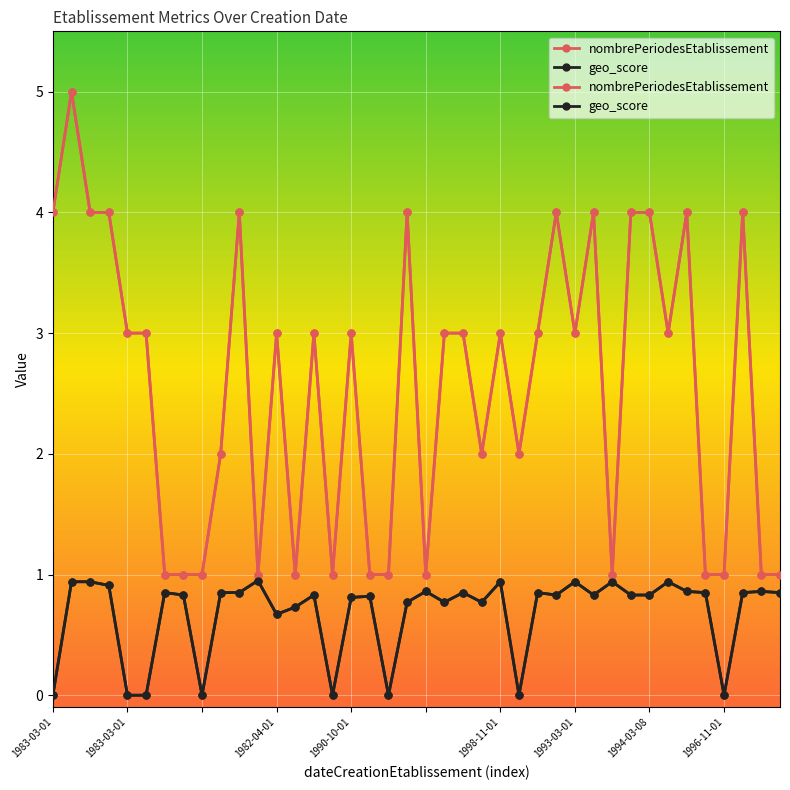

Which series has the largest total across all categories?

nombrePeriodesEtablissement